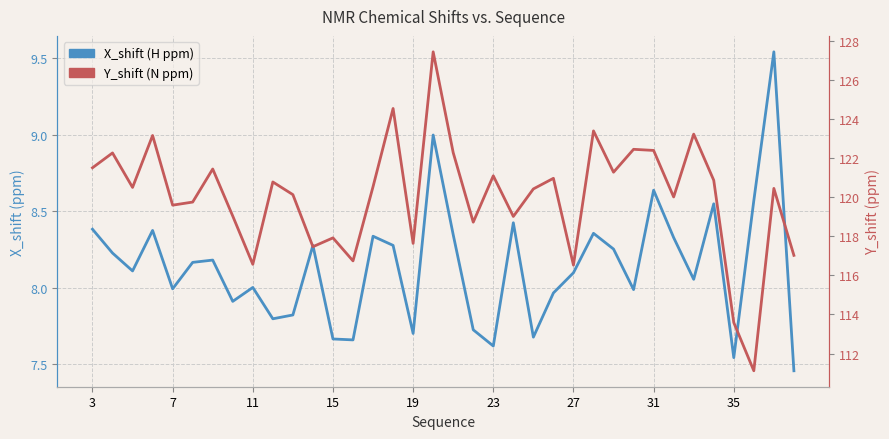

Which series has the widest spread of values?

Y_shift (N ppm)